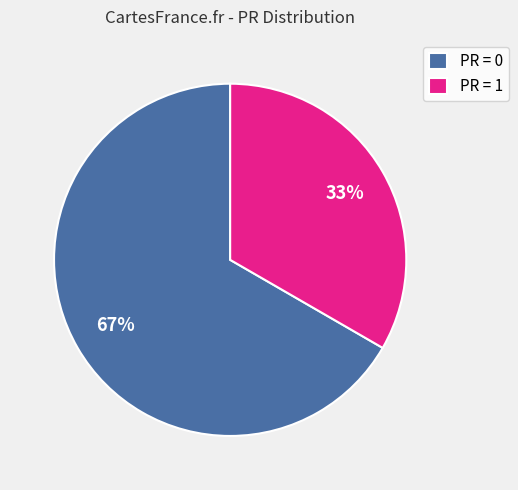

Count the number of slices in the pie.

2